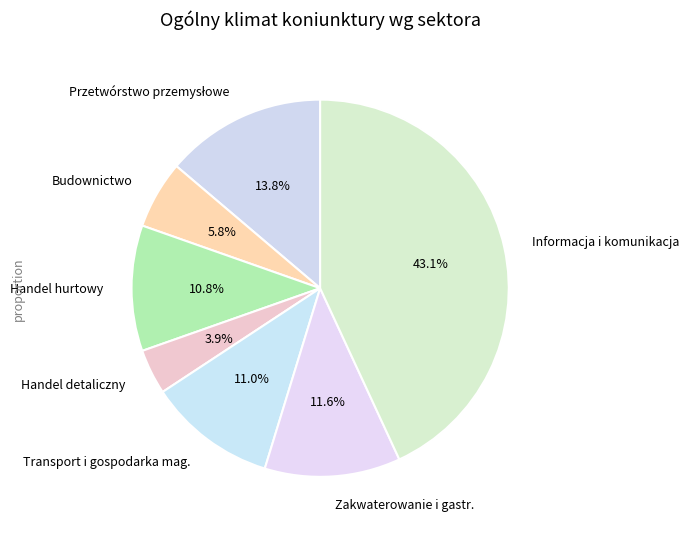

Which has a higher value, Budownictwo or Informacja i komunikacja?

Informacja i komunikacja